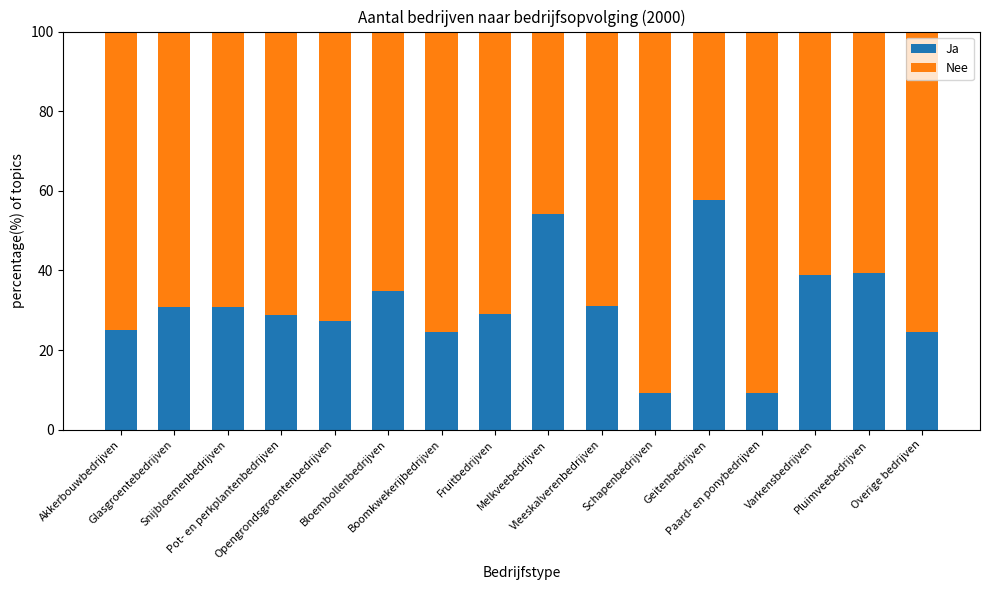

What is the difference between the second highest and minimum values in the Ja series?

45.0